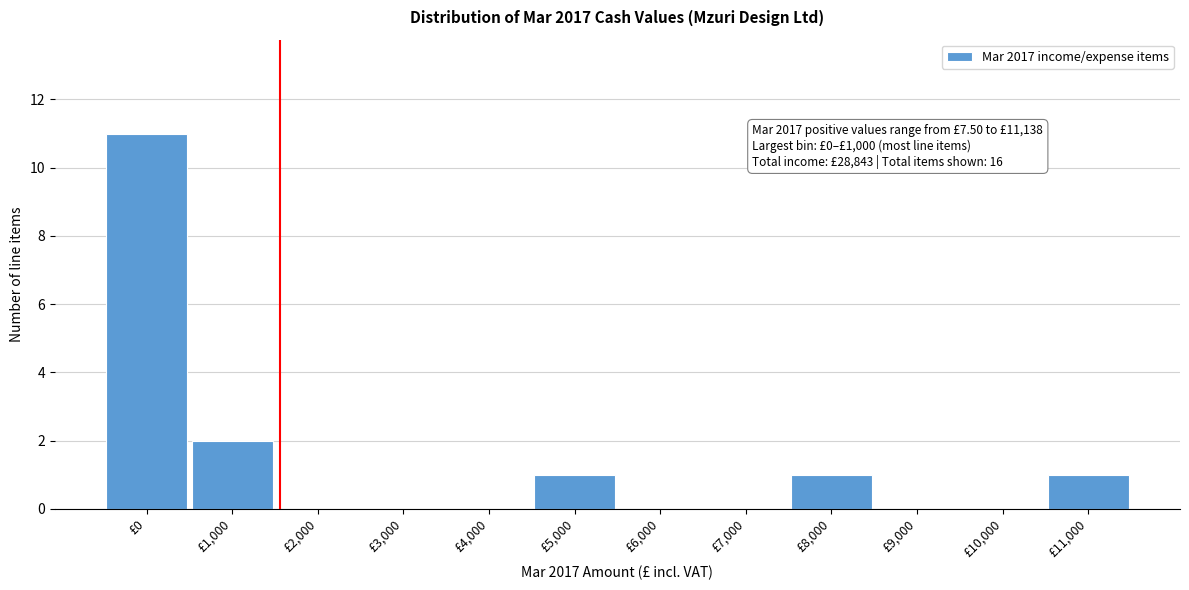

Reading left to right, extract all data points from this chart.

£0=11	£1,000=2	£2,000=0	£3,000=0	£4,000=0	£5,000=1	£6,000=0	£7,000=0	£8,000=1	£9,000=0	£10,000=0	£11,000=1